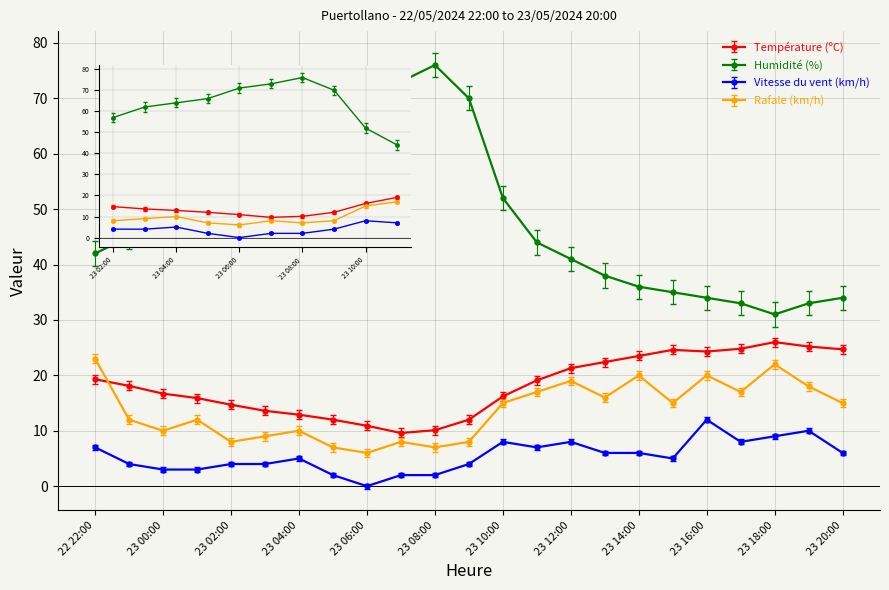

True or false: Température (ºC) and Vitesse du vent (km/h) cross at least once.

False